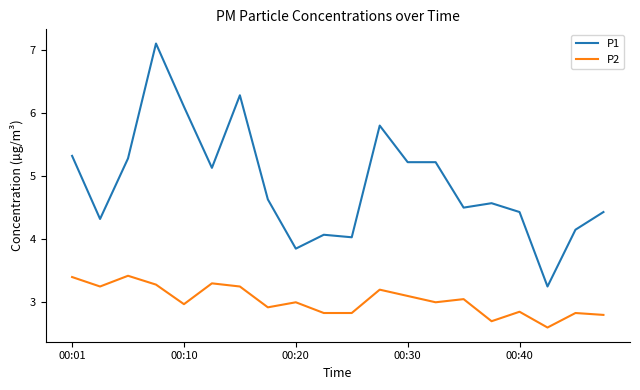

True or false: P2 and P1 cross at least once.

False